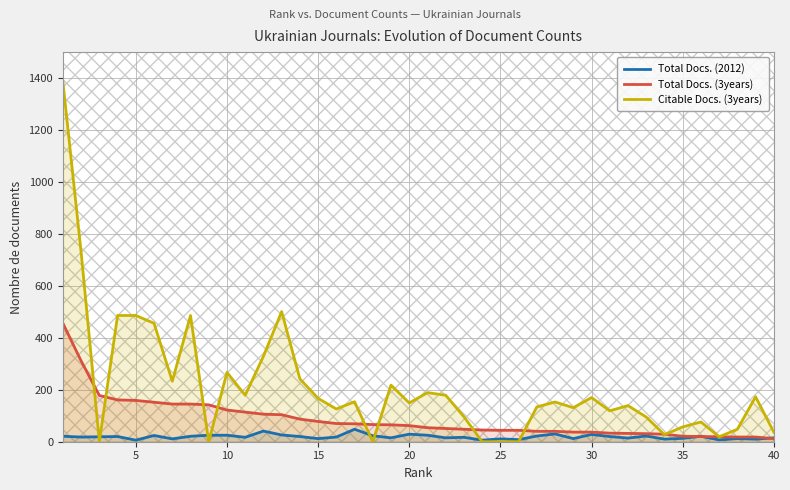

What is the highest value of the Total Docs. (2012) series?

48